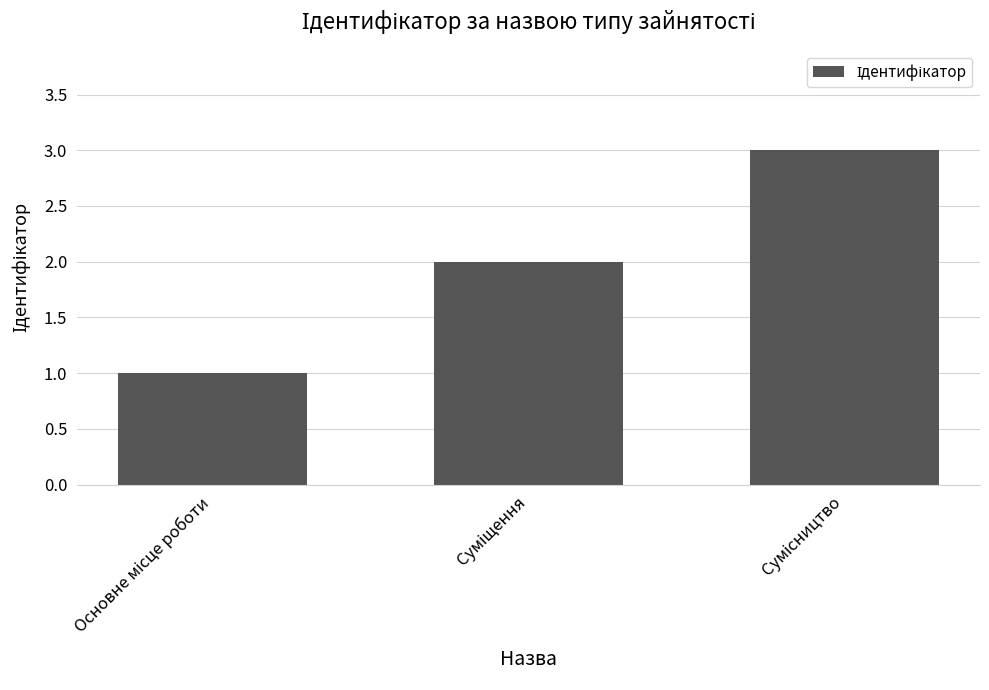

What is the maximum value shown in the chart?

3